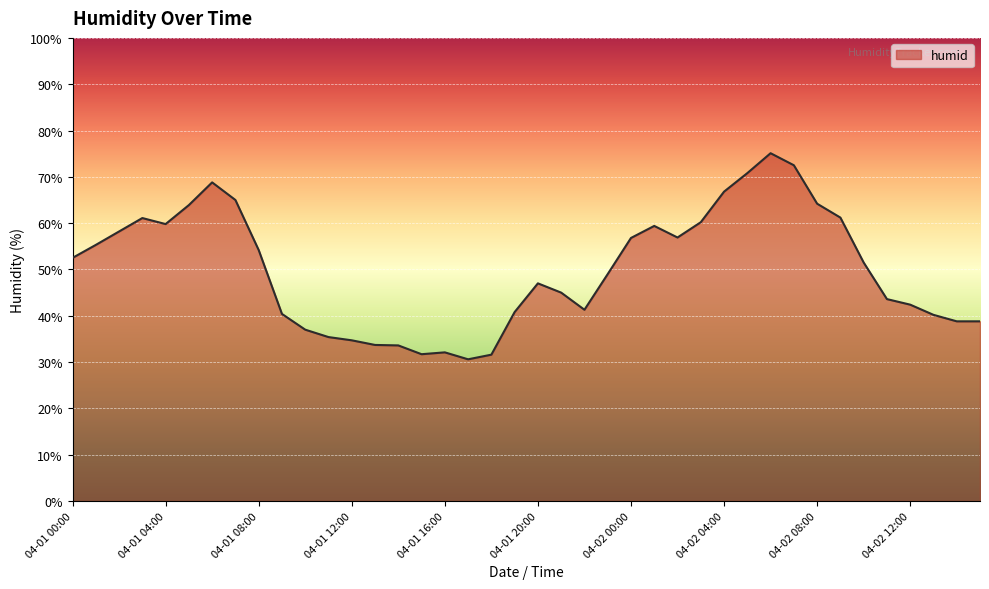

What is the minimum value shown in the chart?

30.6